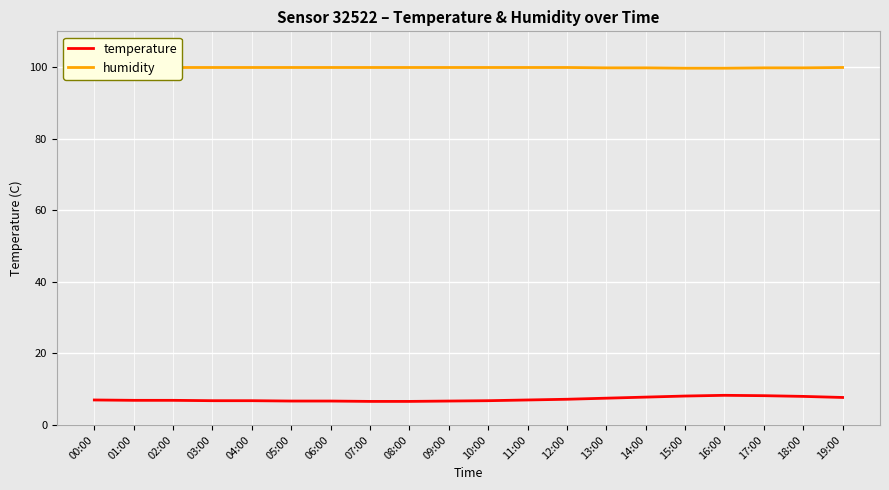

How many lines are shown in the chart?

2